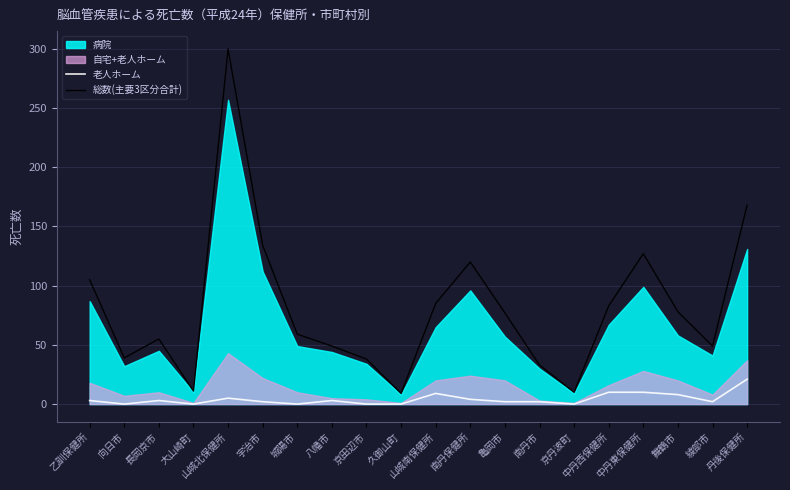

True or false: 老人ホーム and 総数(主要3区分合計) cross at least once.

False